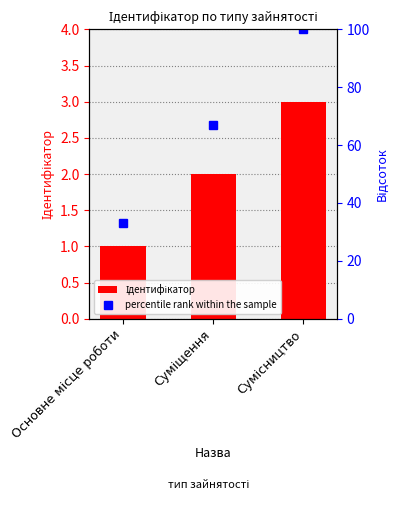

What is the smallest value displayed?

1